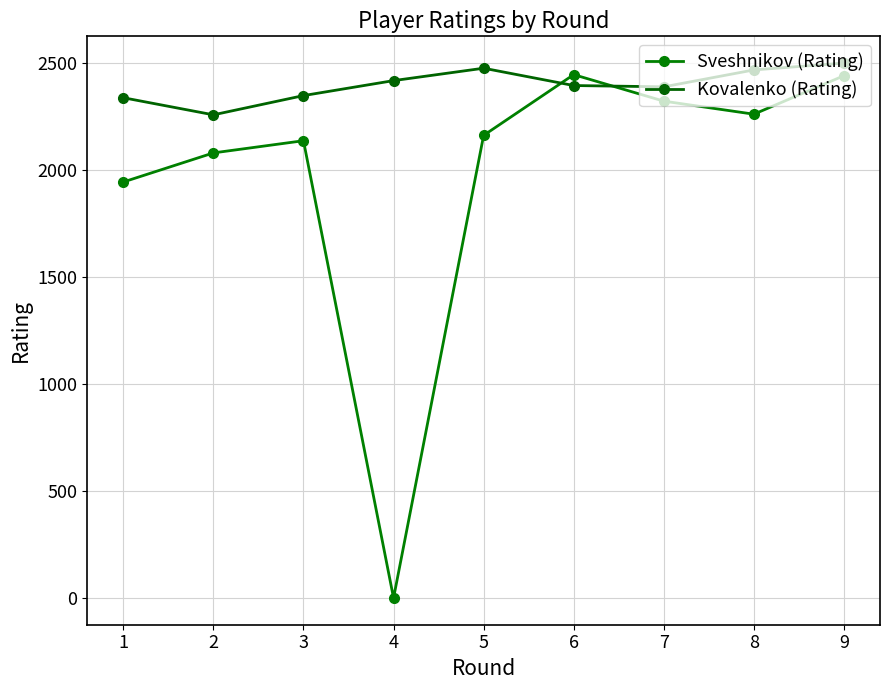

How many interior local peaks does the Sveshnikov (Rating) series have?

2